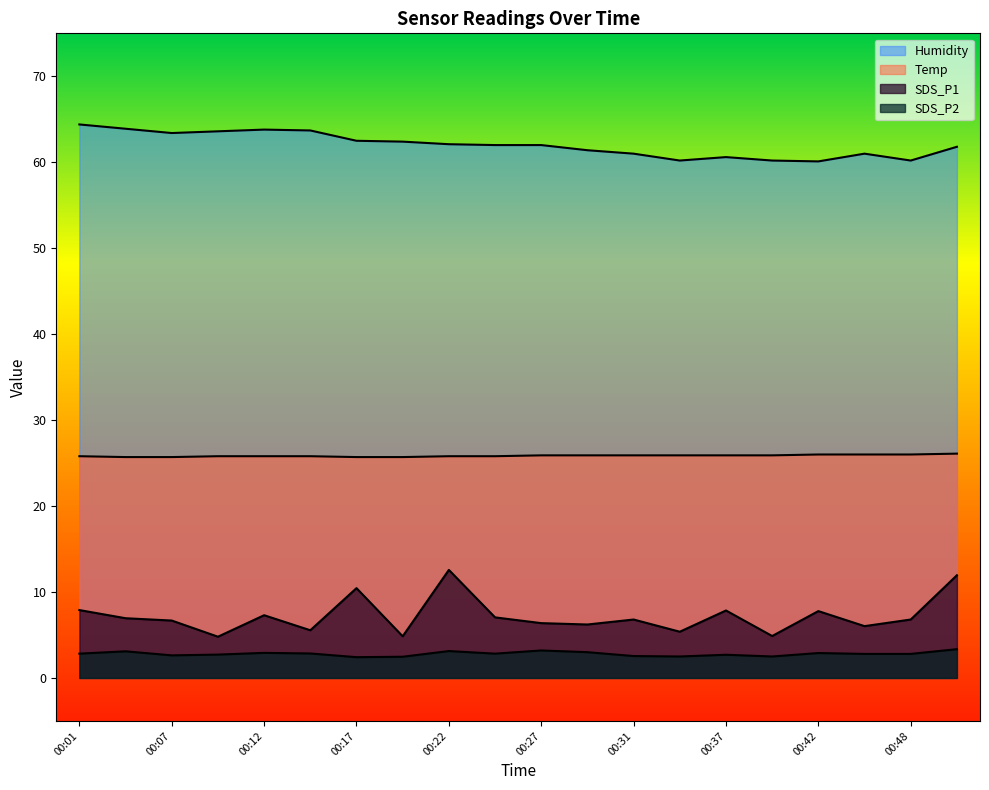

Reading left to right, list all the values displayed in this chart.

Temp: 25.8	25.7	25.7	25.8	25.8	25.8	25.7	25.7	25.8	25.8	25.9	25.9	25.9	25.9	25.9	25.9	26.0	26.0	26.0	26.1
Humidity: 64.4	63.9	63.4	63.6	63.8	63.7	62.5	62.4	62.1	62.0	62.0	61.4	61.0	60.2	60.6	60.2	60.1	61.0	60.2	61.8
SDS_P1: 7.9	7.0	6.7	4.8	7.3	5.5	10.4	4.8	12.6	7.0	6.4	6.2	6.8	5.4	7.8	4.9	7.8	6.0	6.8	11.9
SDS_P2: 2.8	3.1	2.6	2.7	2.9	2.9	2.4	2.5	3.1	2.8	3.2	3.0	2.5	2.5	2.7	2.5	2.9	2.8	2.8	3.4